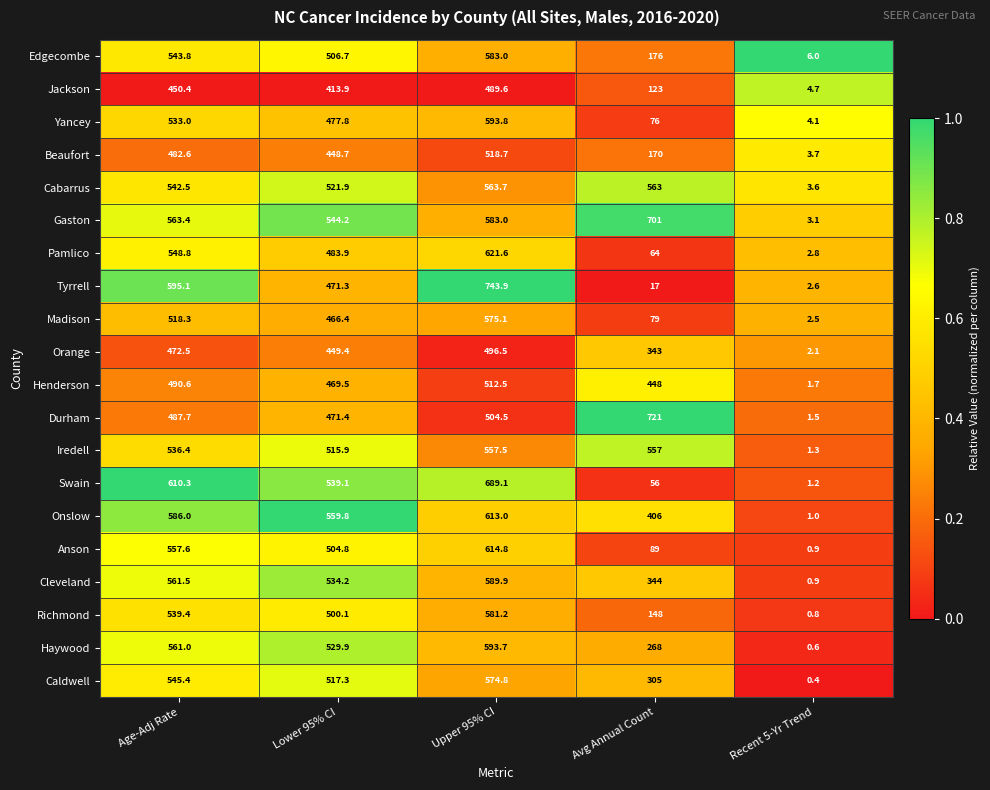

Rank the series by their maximum value, from lowest to highest.

Jackson, Orange, Henderson, Beaufort, Iredell, Cabarrus, Caldwell, Madison, Richmond, Edgecombe, Cleveland, Haywood, Yancey, Onslow, Anson, Pamlico, Swain, Gaston, Durham, Tyrrell